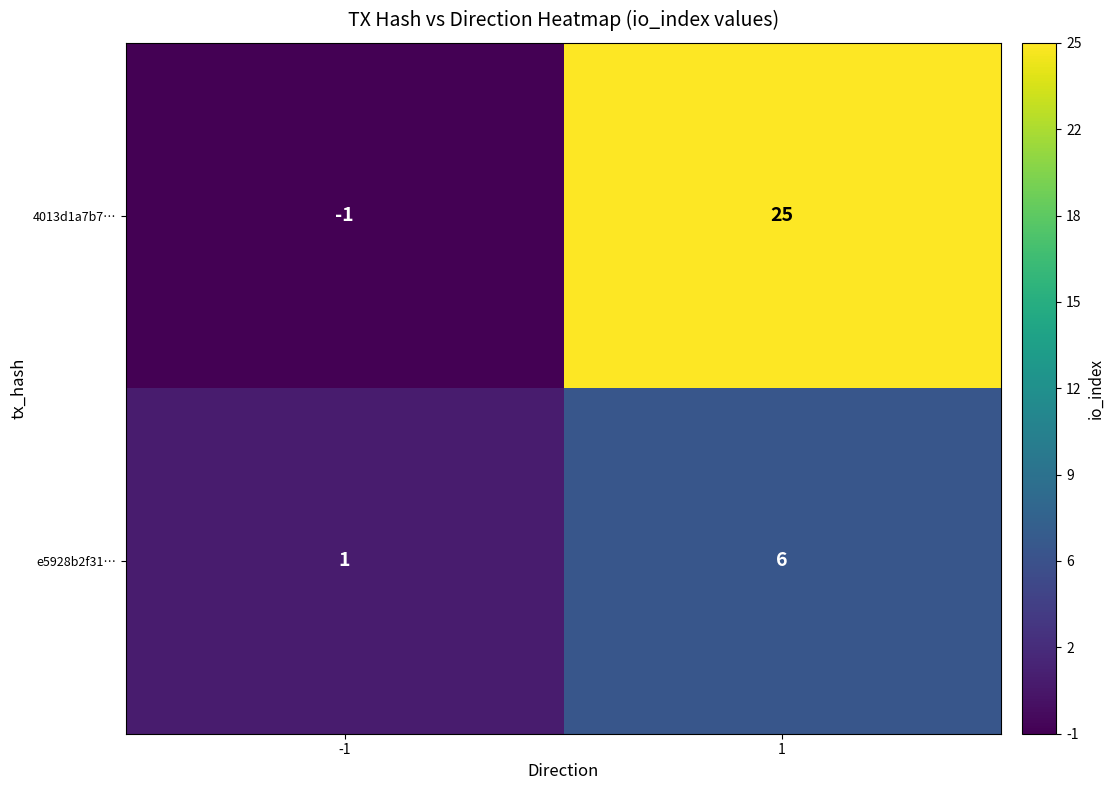

Rank the series by their average value, from highest to lowest.

4013d1a7b7…, e5928b2f31…